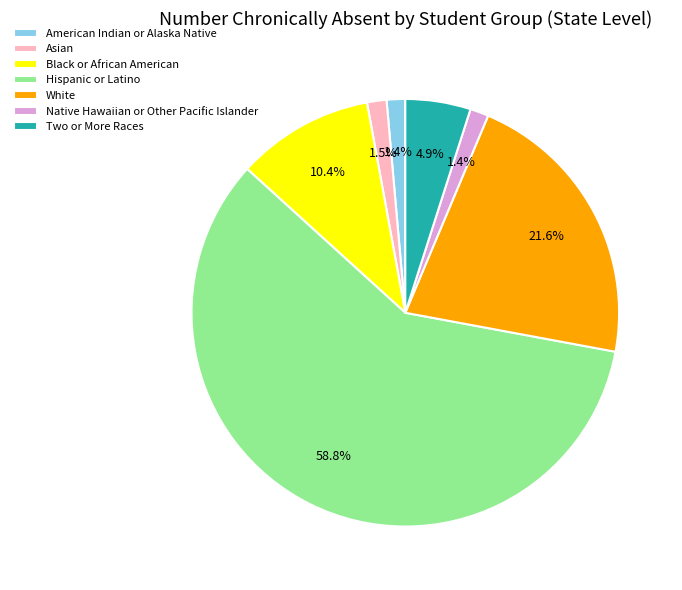

Which has a higher value, American Indian or Alaska Native or Black or African American?

Black or African American